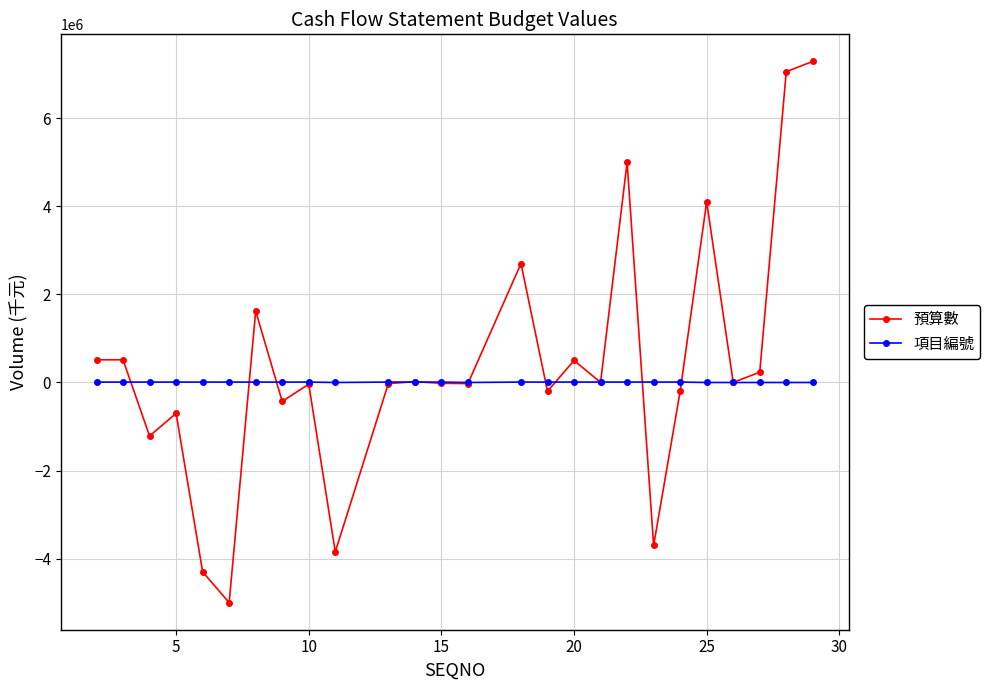

What is the difference between the second highest and minimum values in the 項目編號 series?

9320